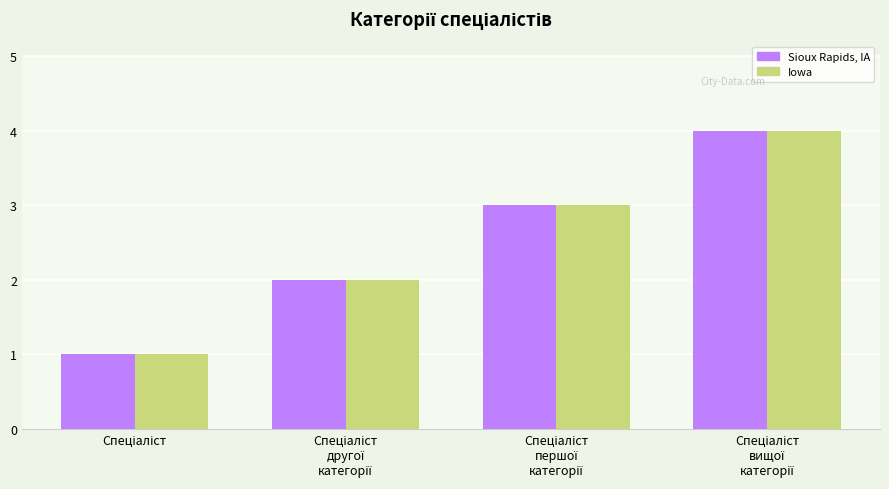

What is the greatest value displayed?

4